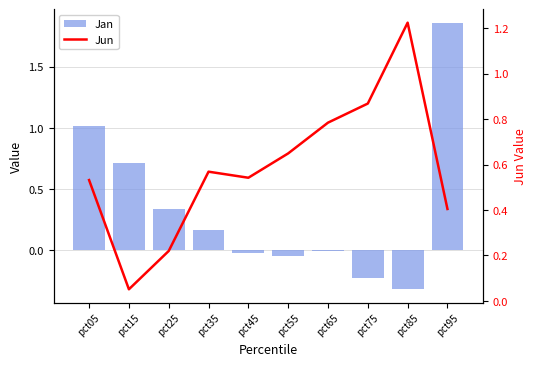

Is it true that Jan equals -0.4 at pct85?

False